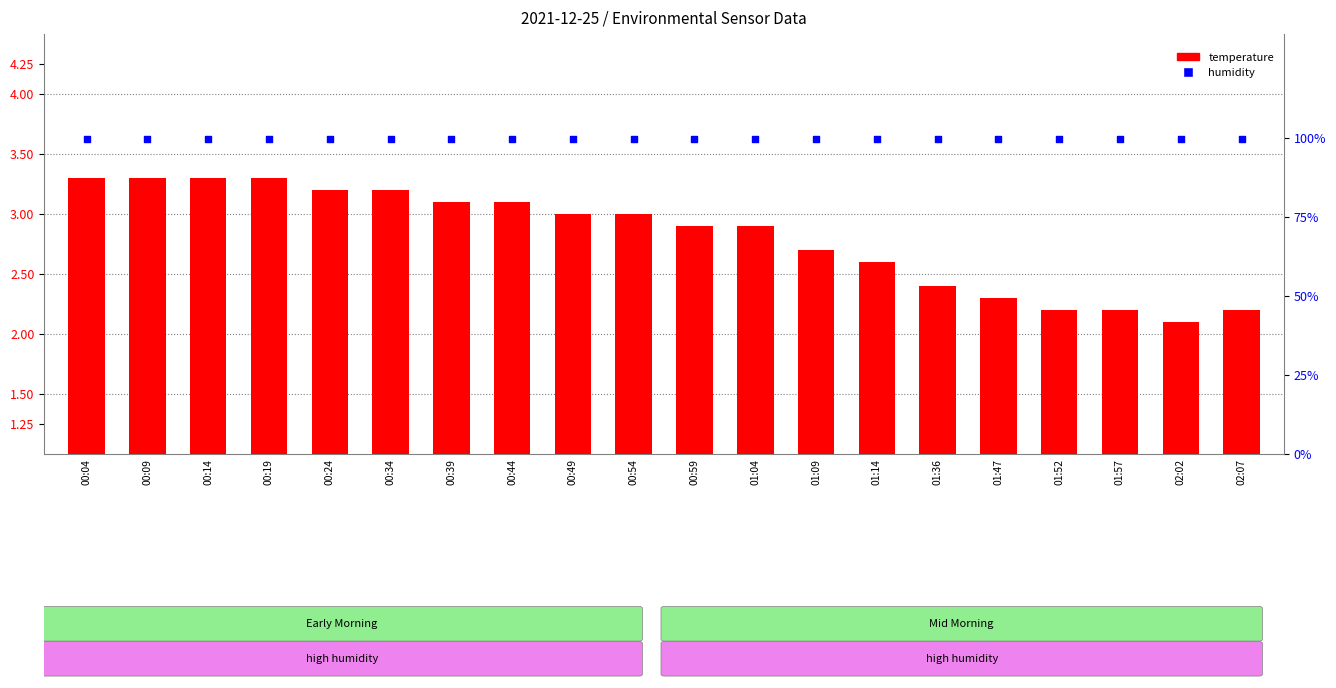

Which series has the largest Y range (max minus min)?

temperature